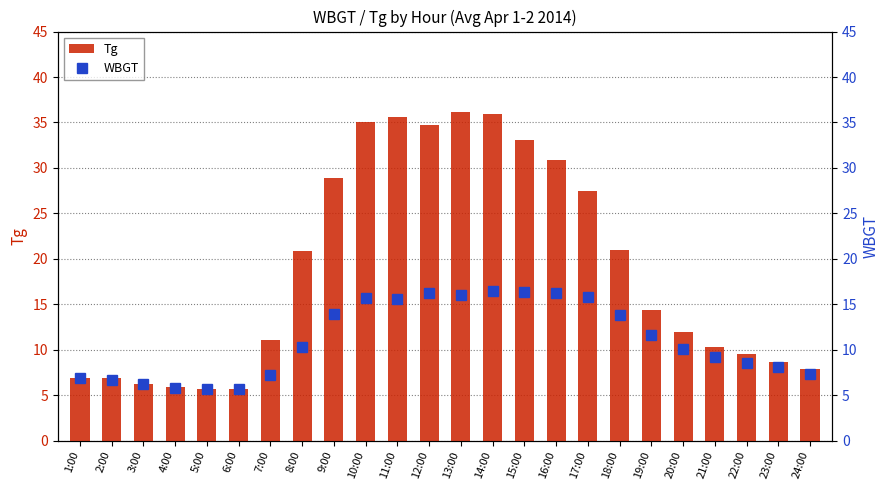

How many groups of bars are there?

24